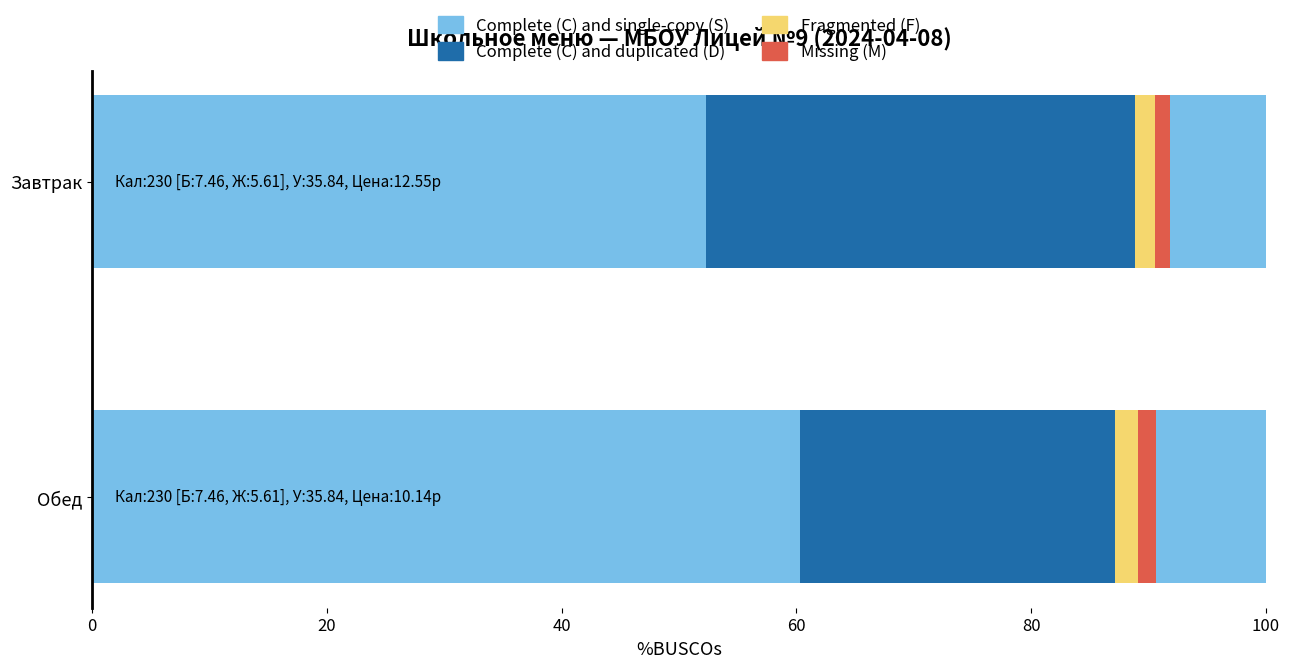

The value of Complete (C) and duplicated (D) at Обед is 13.0. True or false?

False